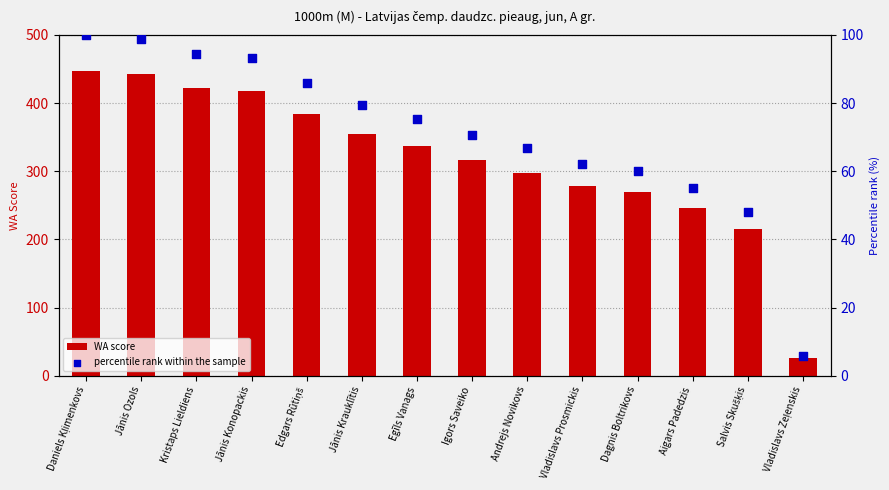

Which series reaches the maximum Y coordinate?

WA score